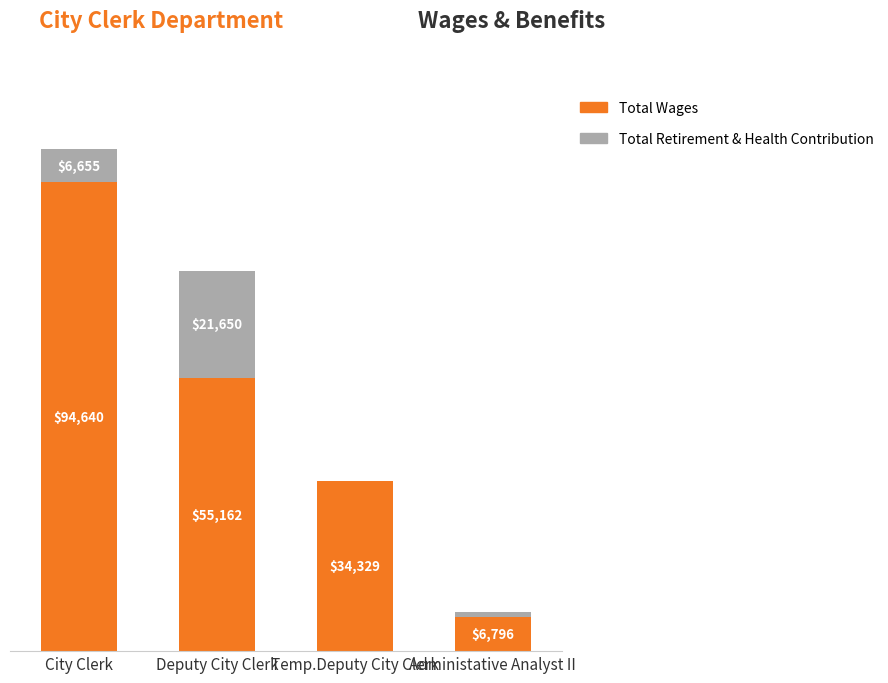

At which label does Total Wages reach its peak?

City Clerk